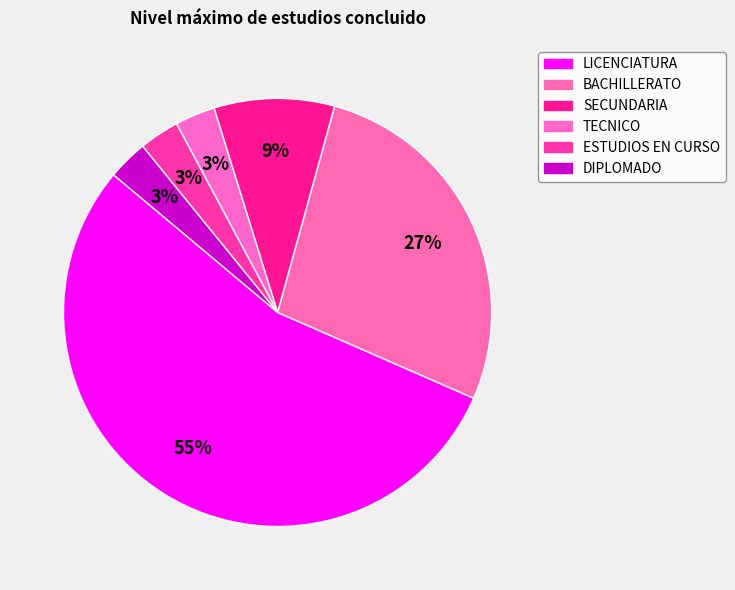

Count the number of slices in the pie.

6